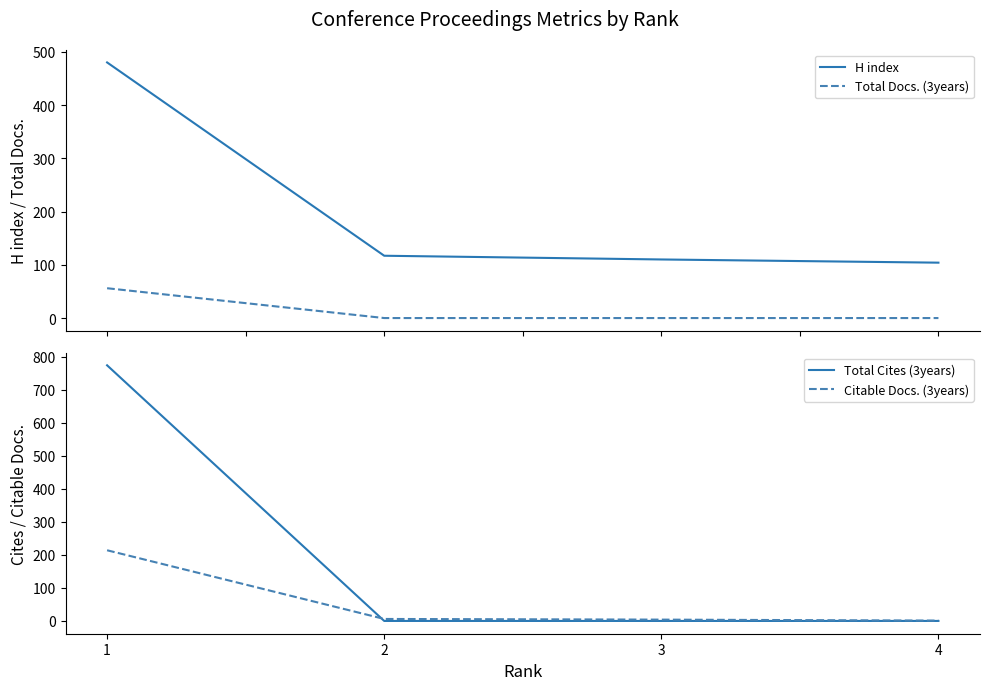

True or false: Citable Docs. (3years) and H index intersect in this chart.

False